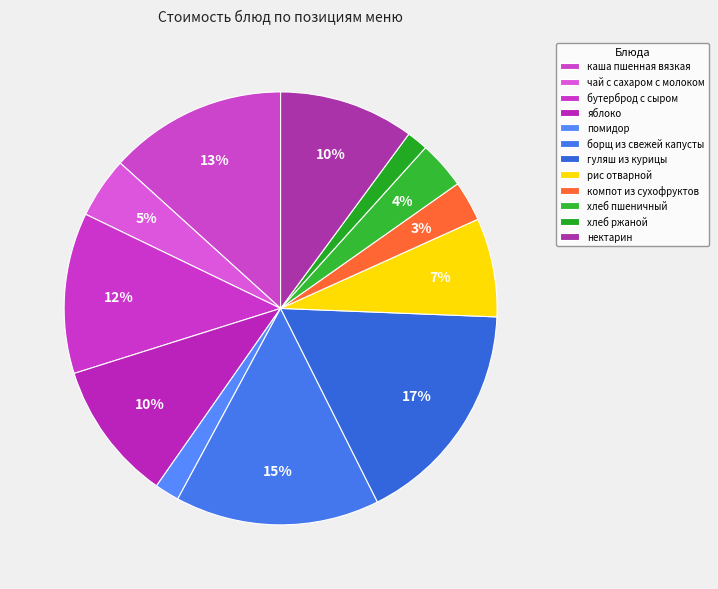

What is the total percentage of компот из сухофруктов and гуляш из курицы?

20.0%